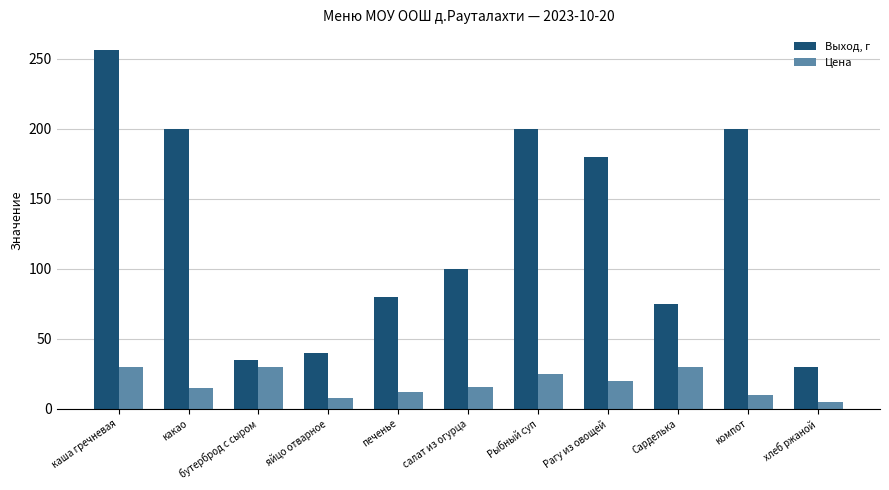

How many series are shown in this chart?

2